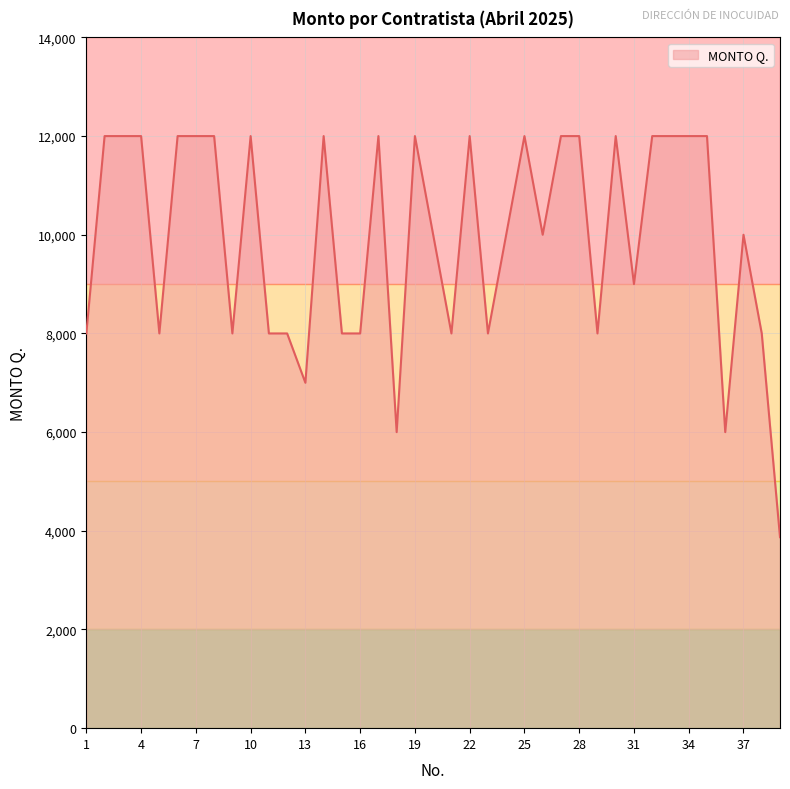

What is the minimum value shown in the chart?

3871.0